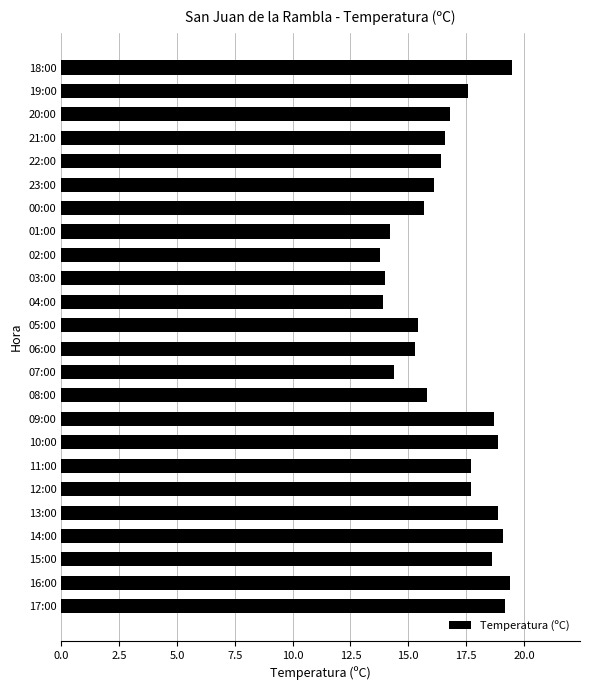

The value at 04:00 is 13.9. True or false?

True